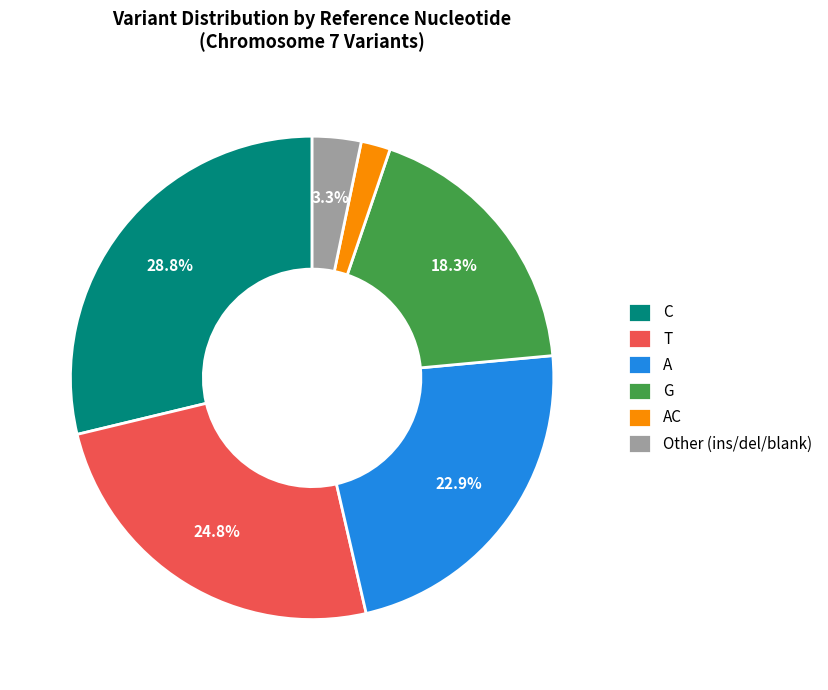

To the nearest percent, what percentage of the pie is T?

25%